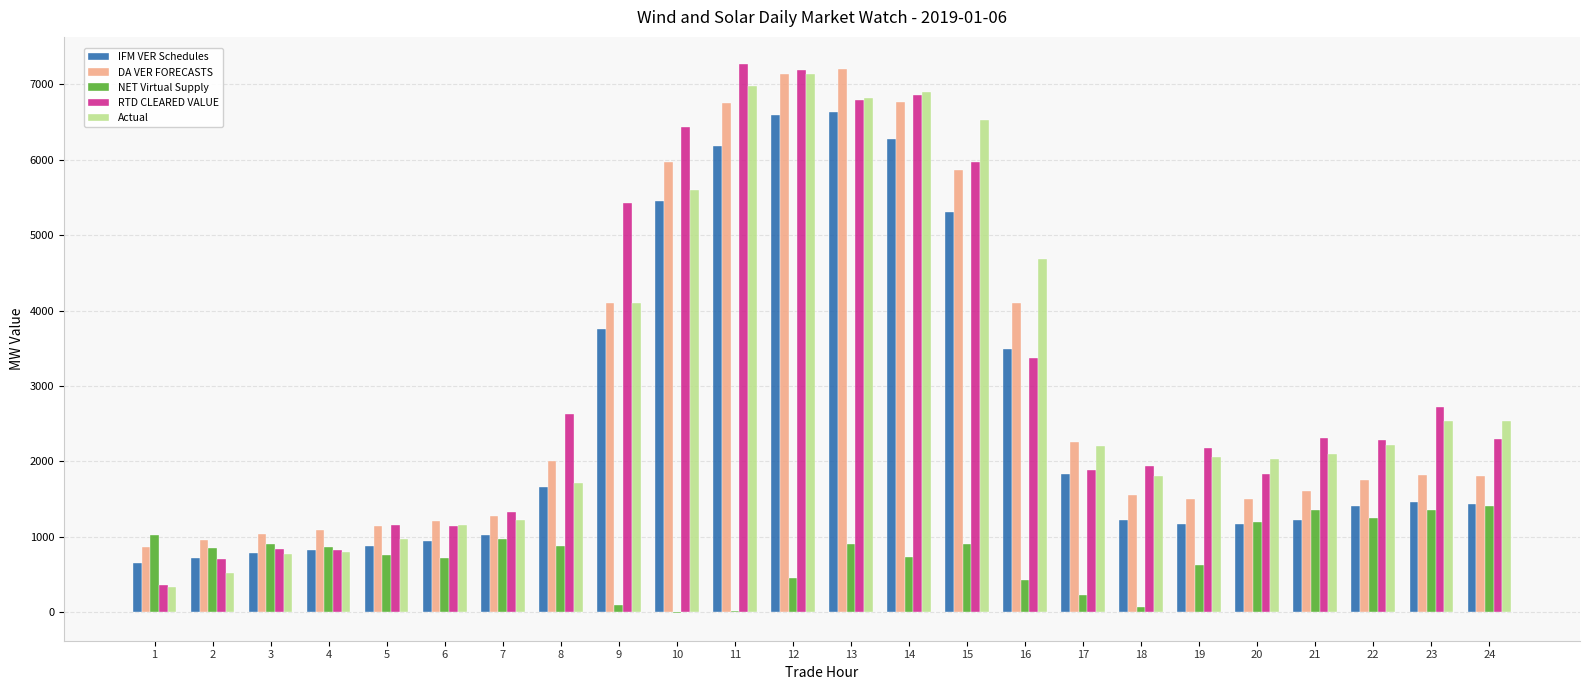

The value of IFM VER Schedules at 2 is 273.2. True or false?

False